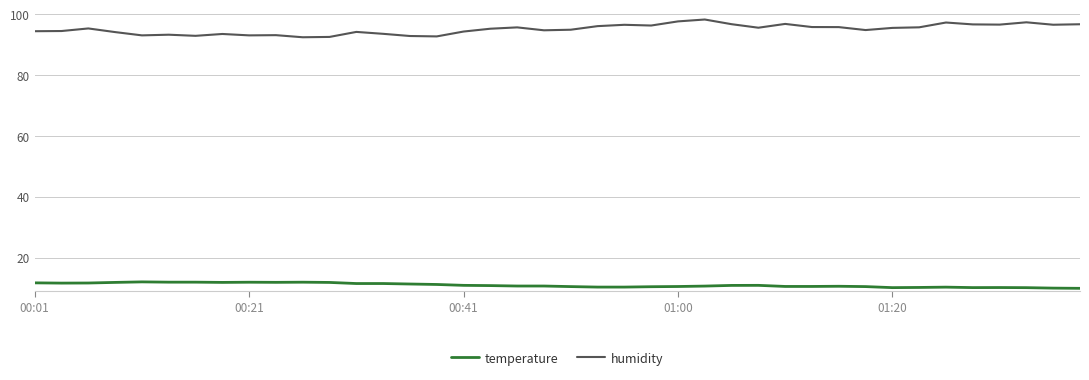

Which series has the largest range (max minus min)?

humidity